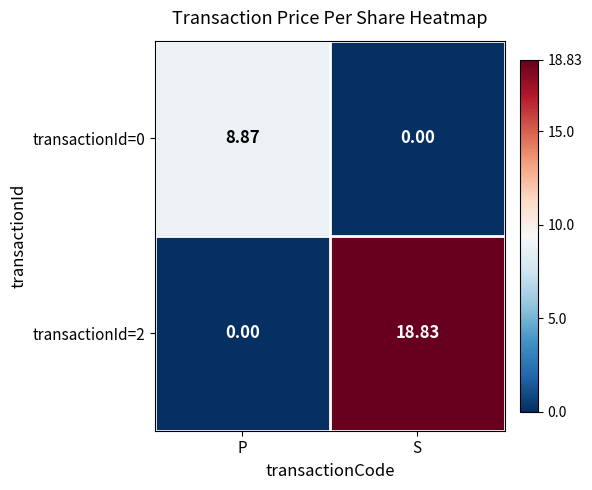

Which series has the largest total across all categories?

transactionId=2